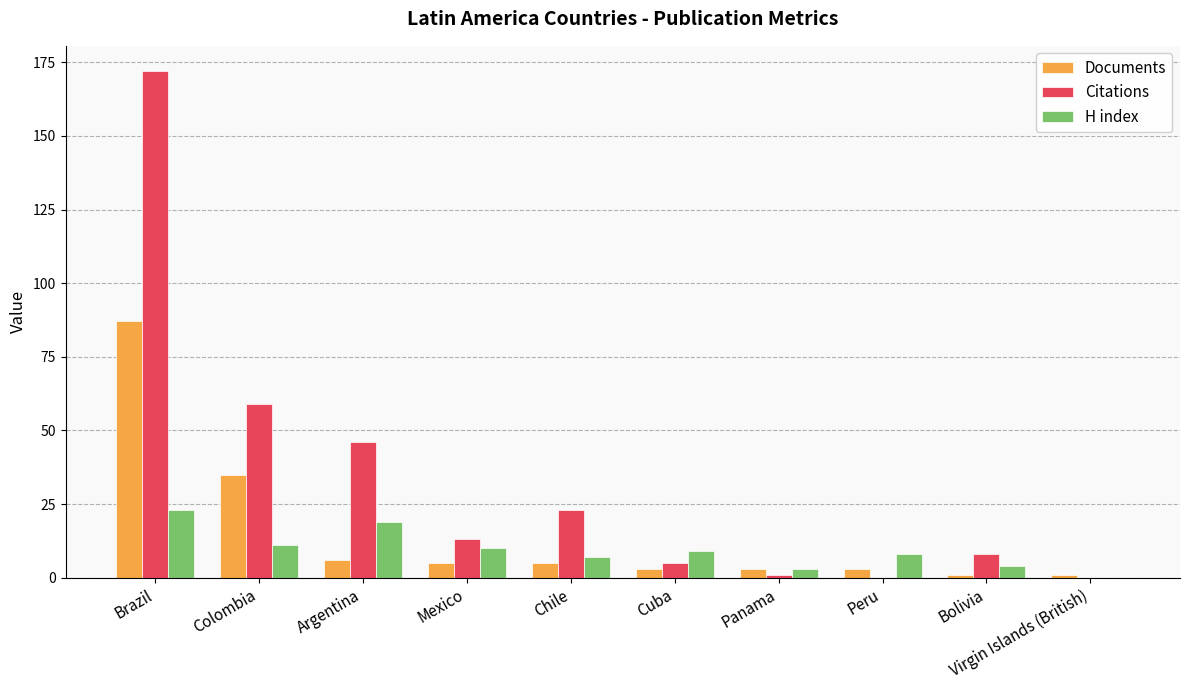

Reading right to left, transcribe all the data shown in this chart.

Documents: 1	1	3	3	3	5	5	6	35	87
Citations: 0	8	0	1	5	23	13	46	59	172
H index: 0	4	8	3	9	7	10	19	11	23